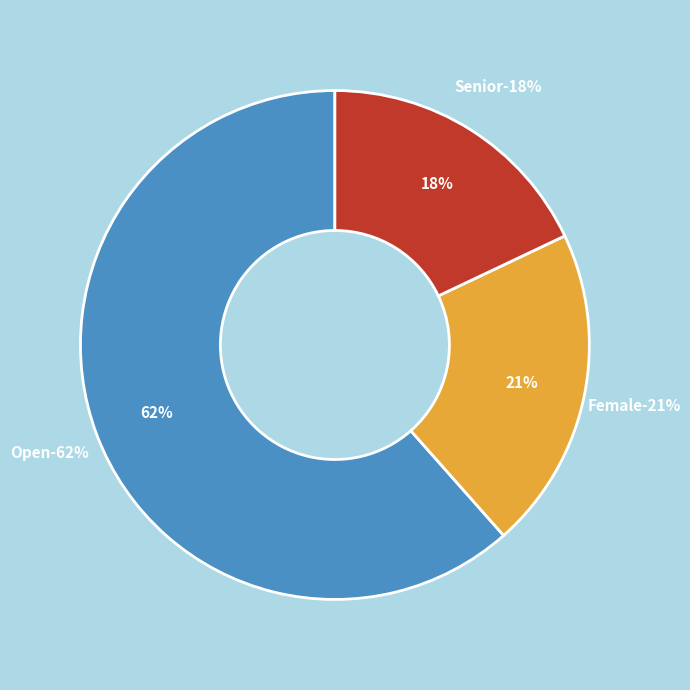

Between Open and Female, which is larger?

Open